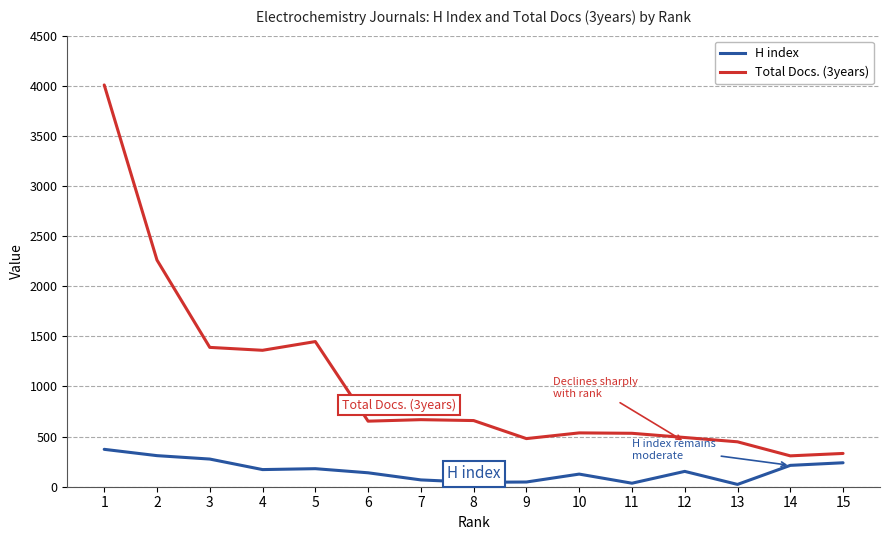

At which label does H index first exceed 153?

1